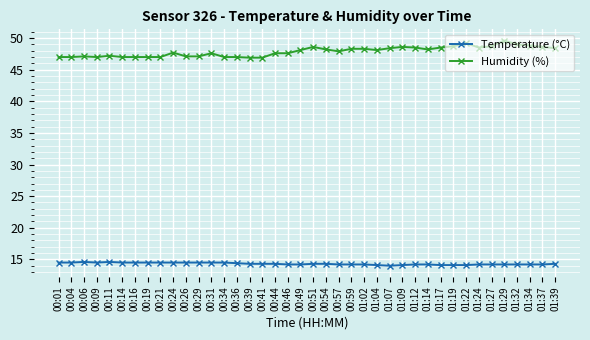

True or false: Humidity (%) and Temperature (°C) cross at least once.

False